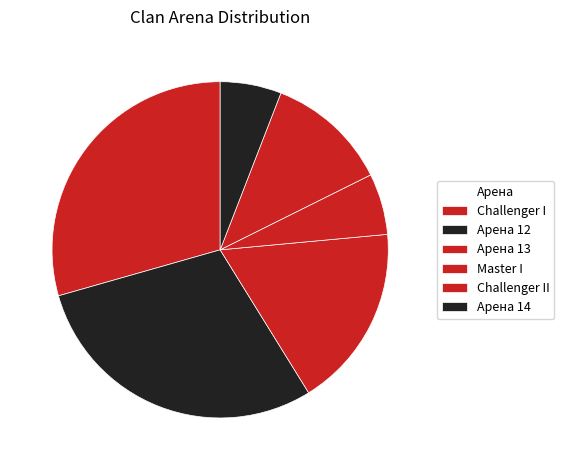

To the nearest percent, what portion does Challenger II represent?

12%